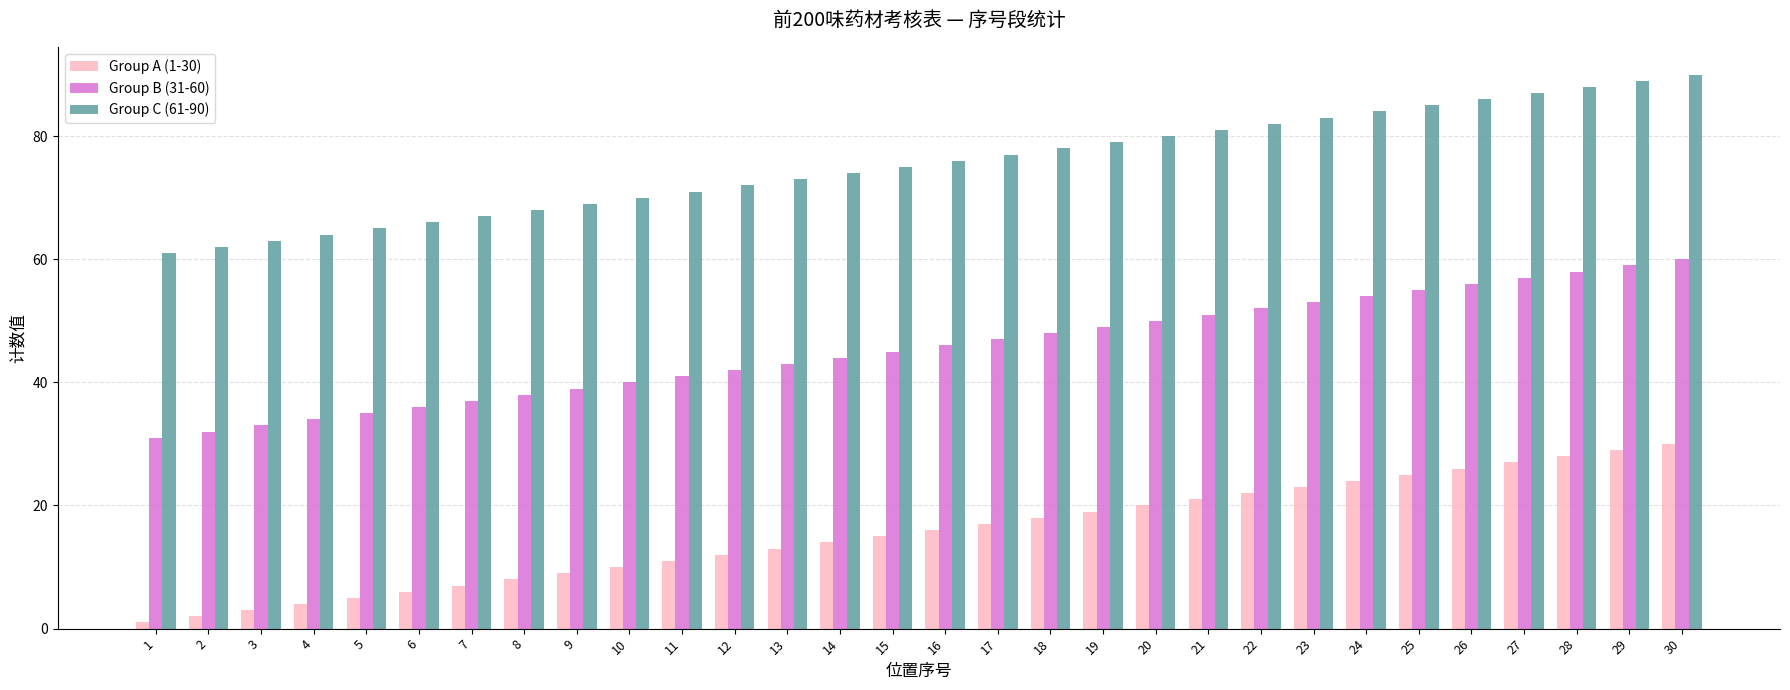

What is the value of the Group B (31-60) bar at the 20th from the left?

50